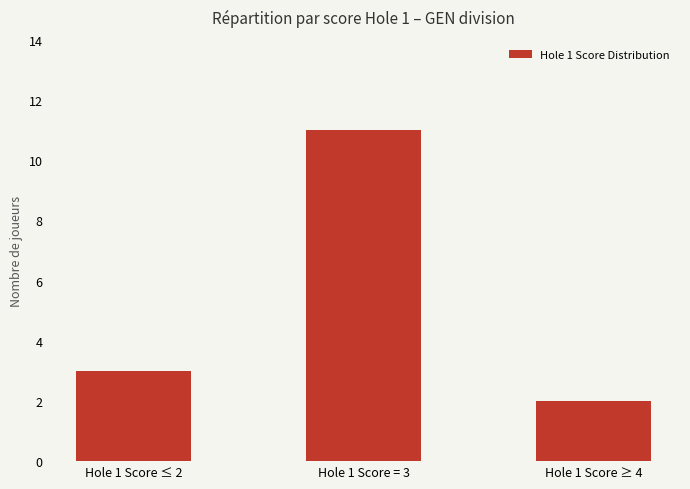

True or false: the data shows 2 at Hole 1 Score ≥ 4.

True